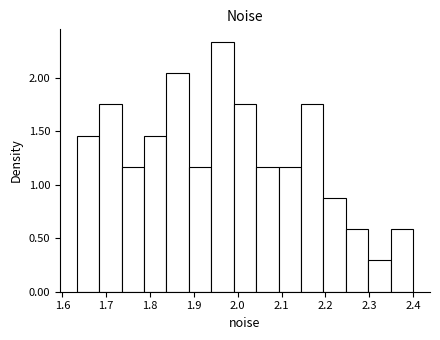

Reading left to right, list every bar in this chart as the range it spans on the x-axis followed by its height. Neither the bar edges nor the heights are printed on the chart, so give them approximately, as read against the axes.

1.63 to 1.68: 1.45
1.68 to 1.73: 1.75
1.73 to 1.79: 1.15
1.79 to 1.84: 1.45
1.84 to 1.89: 2.05
1.89 to 1.94: 1.15
1.94 to 1.99: 2.35
1.99 to 2.04: 1.75
2.04 to 2.09: 1.15
2.09 to 2.14: 1.15
2.14 to 2.20: 1.75
2.20 to 2.25: 0.90
2.25 to 2.30: 0.60
2.30 to 2.35: 0.30
2.35 to 2.40: 0.60